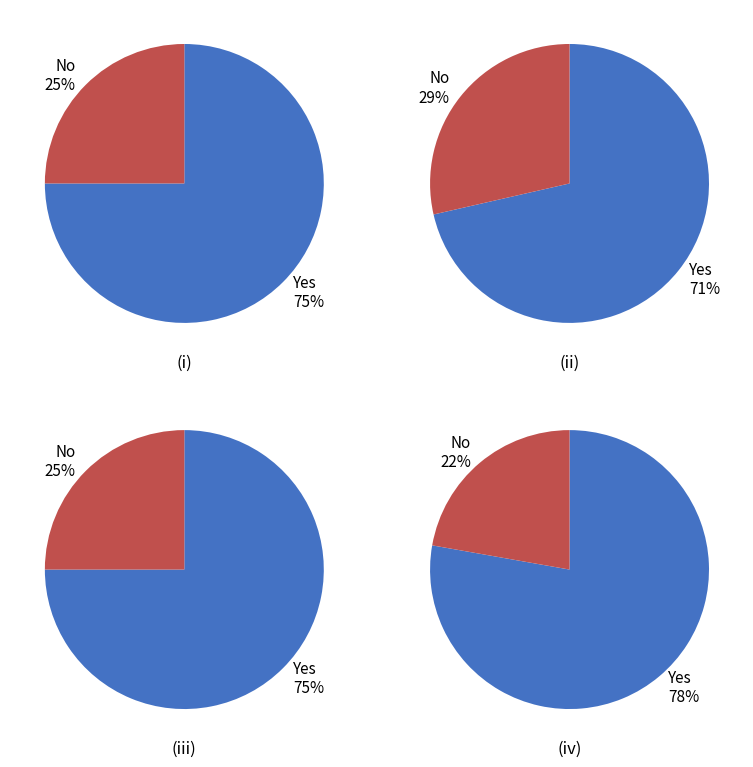

Does 1 account for over 50% of the chart?

No